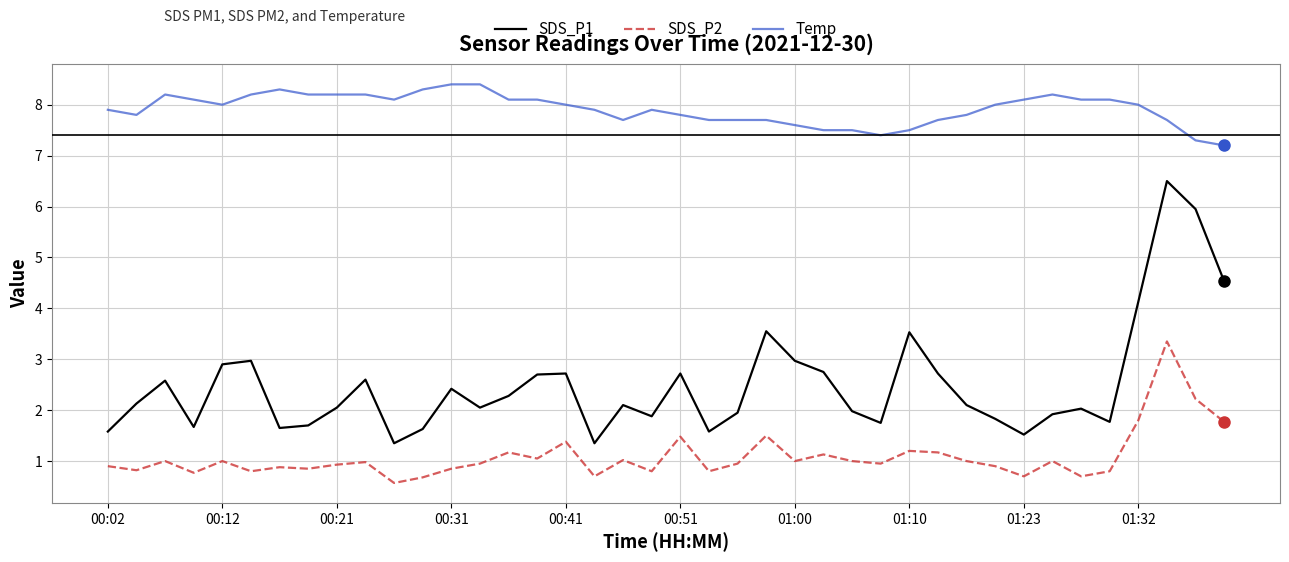

What is the minimum value for SDS_P1?

1.4